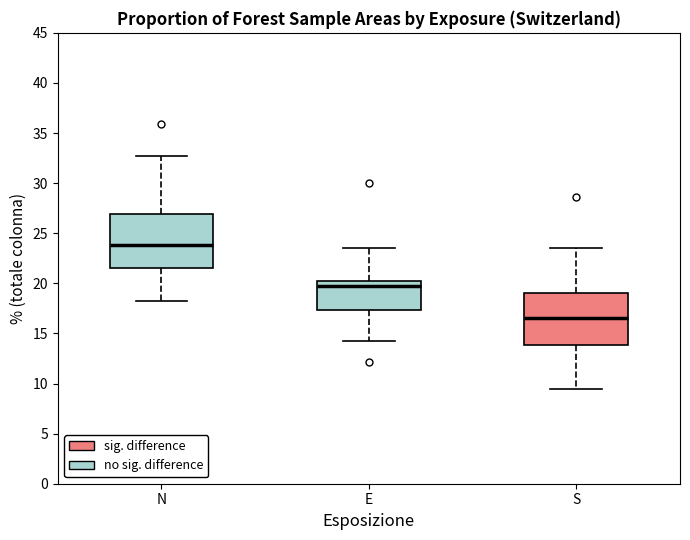

Reading left to right, read every box against the y-axis: the position of its median line, the range the box covers, and the ends of its whiskers. The values are not printed on the chart, so give them approximately, as read against the axis.

N: median 24.0, box 21.5 to 27.0, whiskers 18.0 to 32.5
E: median 19.5, box 17.5 to 20.5, whiskers 14.0 to 23.5
S: median 16.5, box 14.0 to 19.0, whiskers 9.5 to 23.5